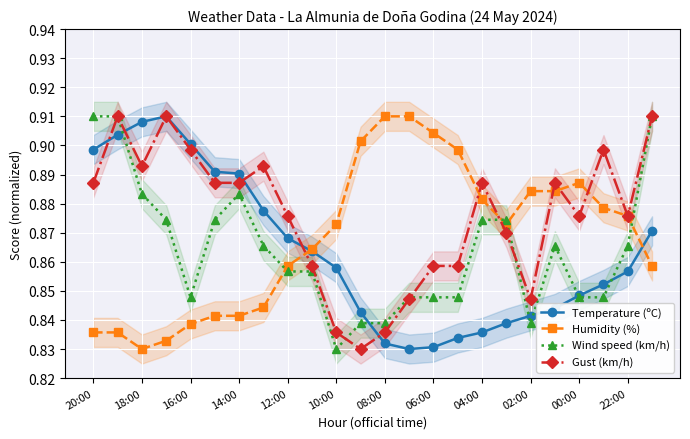

Count the Gust (km/h) values in the range 0 to 1.

24